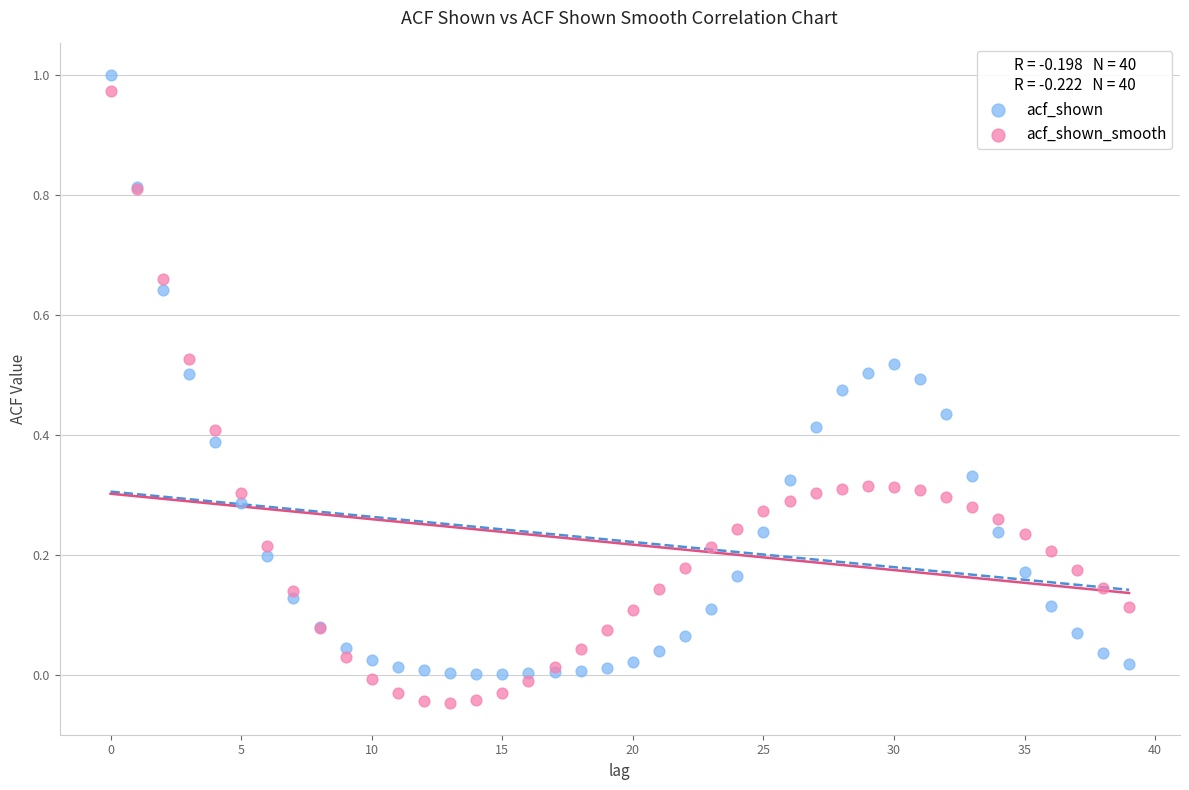

Which series contains the lowest Y value?

acf_shown_smooth